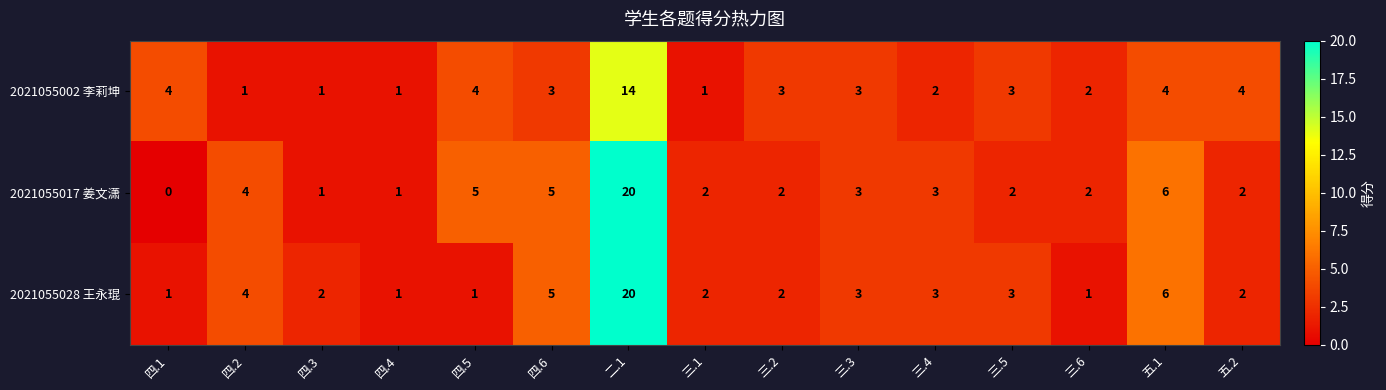

Which series has the largest total across all categories?

2021055017 姜文潇